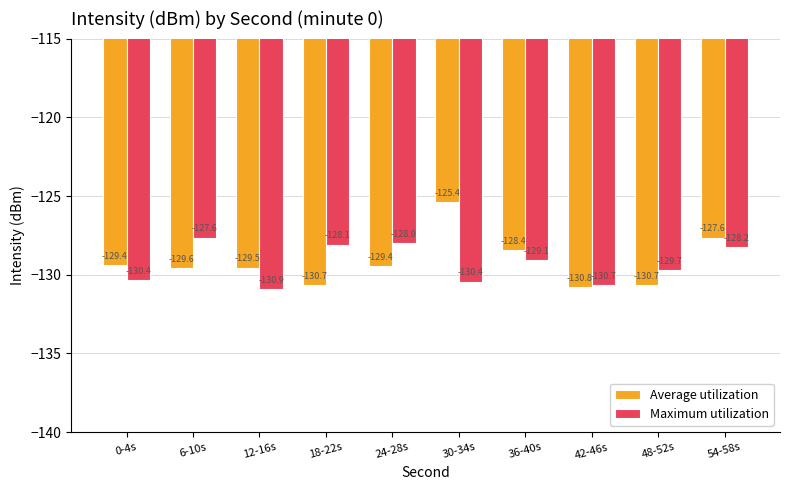

At which category does the chart reach its peak across all series?

30-34s